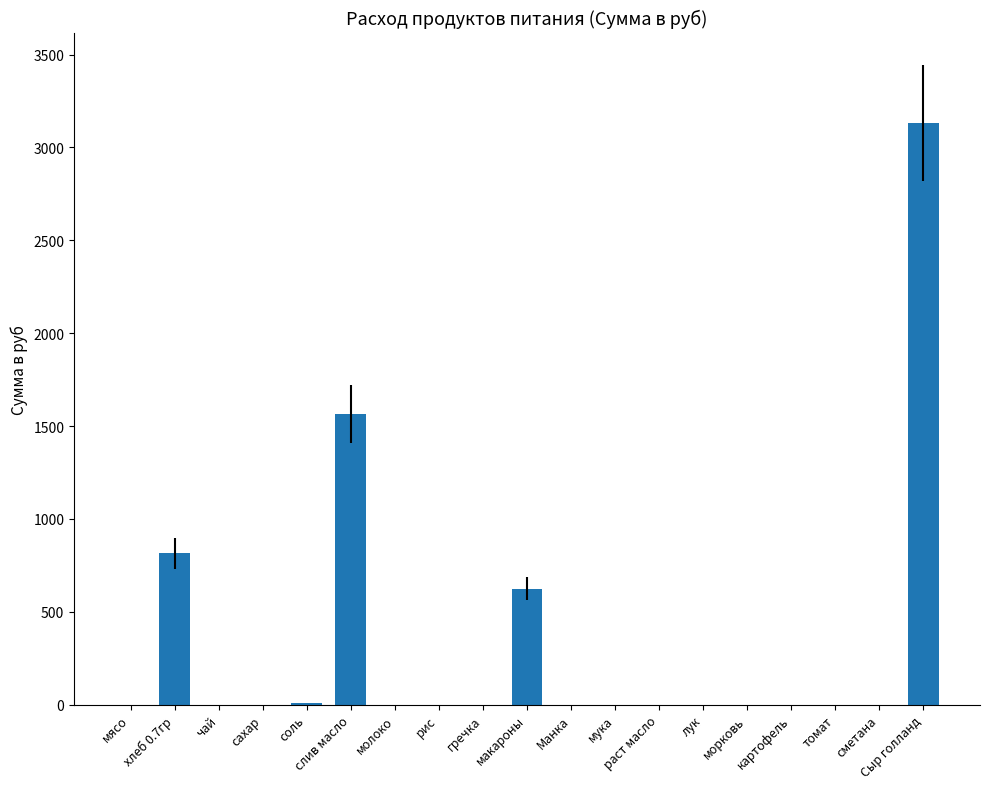

Is it true that the value at макароны is 1034.4?

False